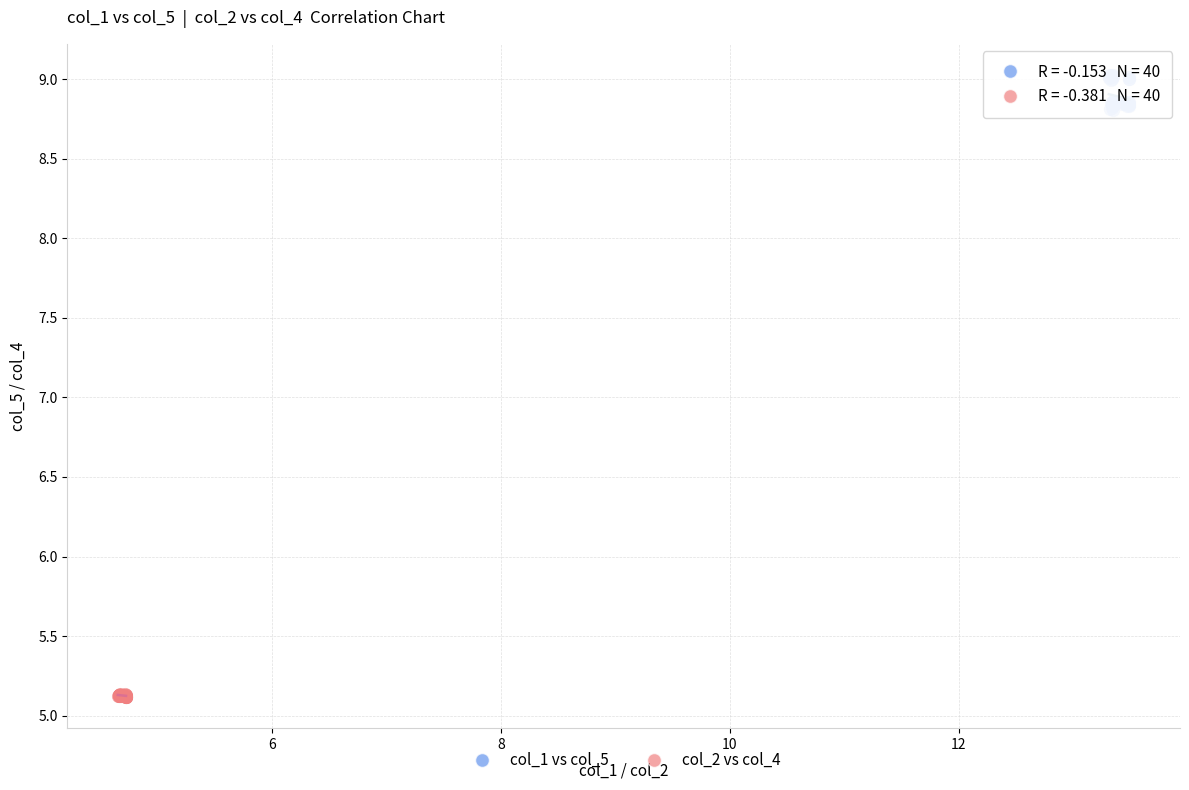

Which series reaches the maximum Y coordinate?

col_1 vs col_5